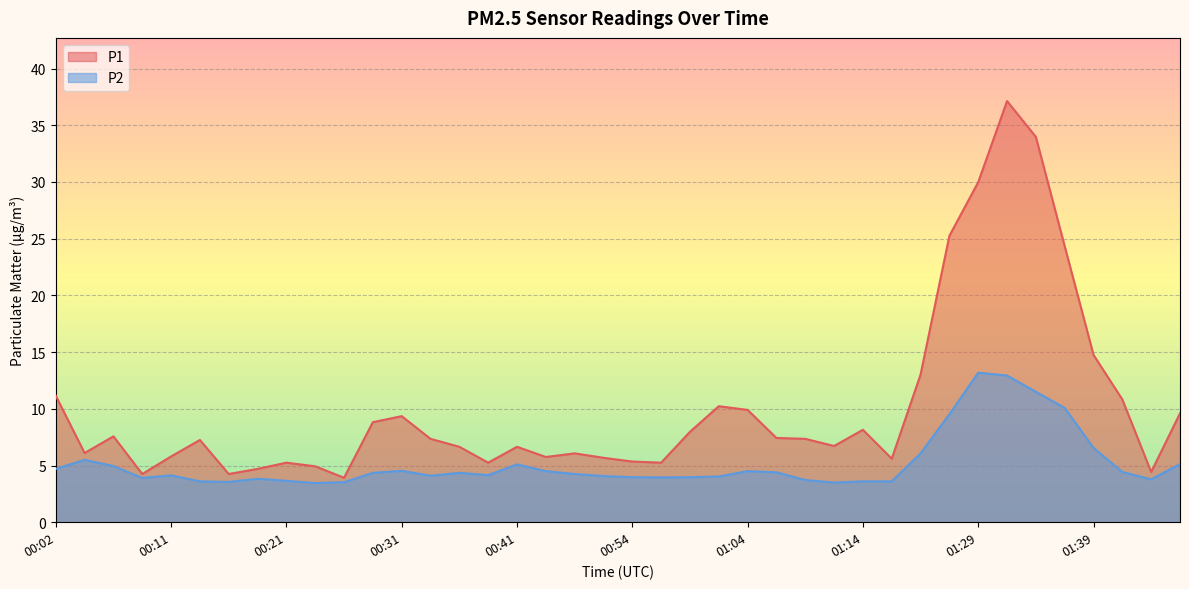

True or false: P1 and P2 intersect in this chart.

False